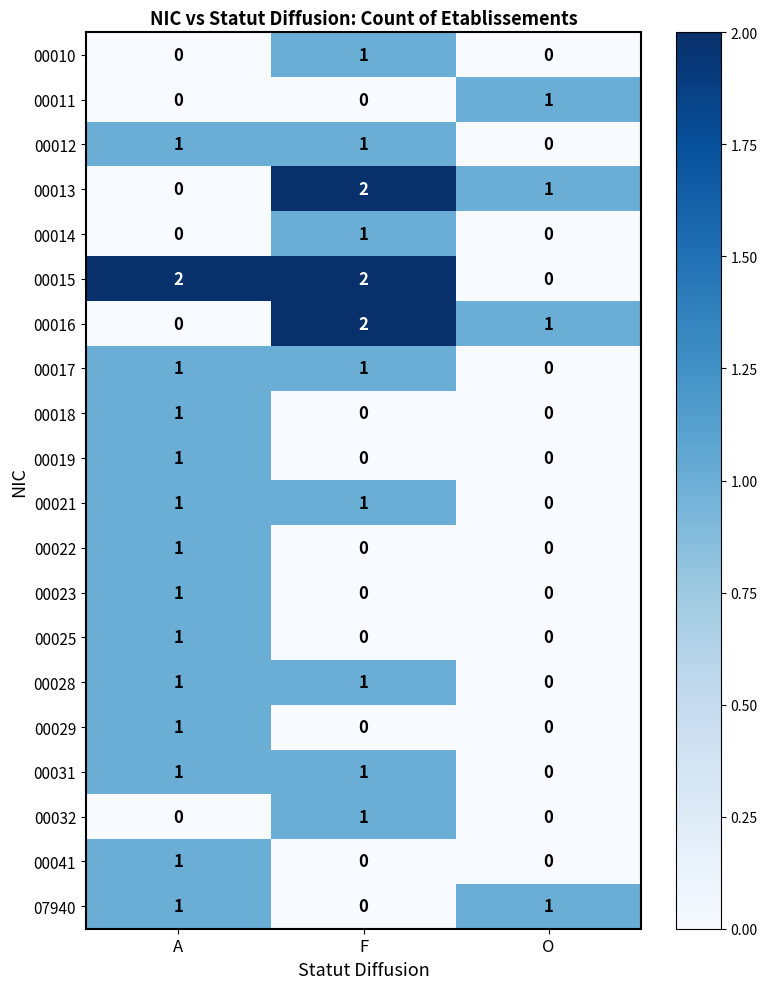

What is the total value across all series at O?

4